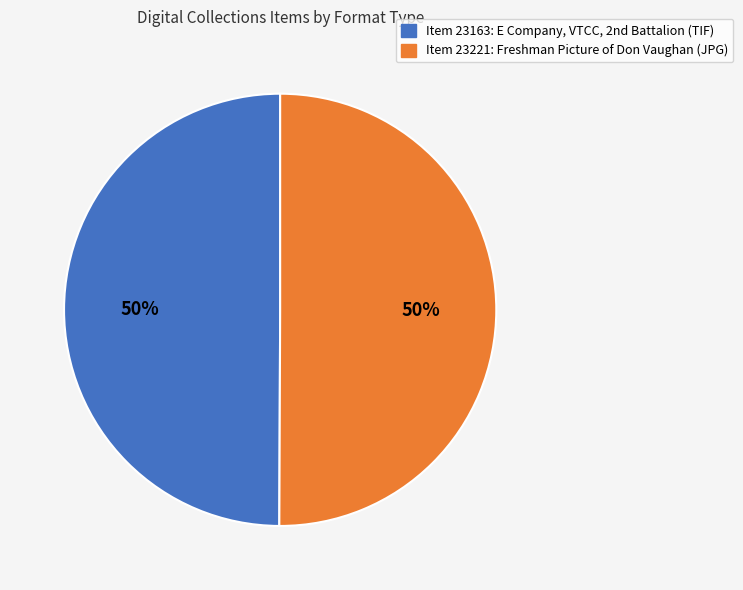

What percentage is the Item 23221: Freshman Picture of Don Vaughan (JPG) slice, to the nearest percent?

50%